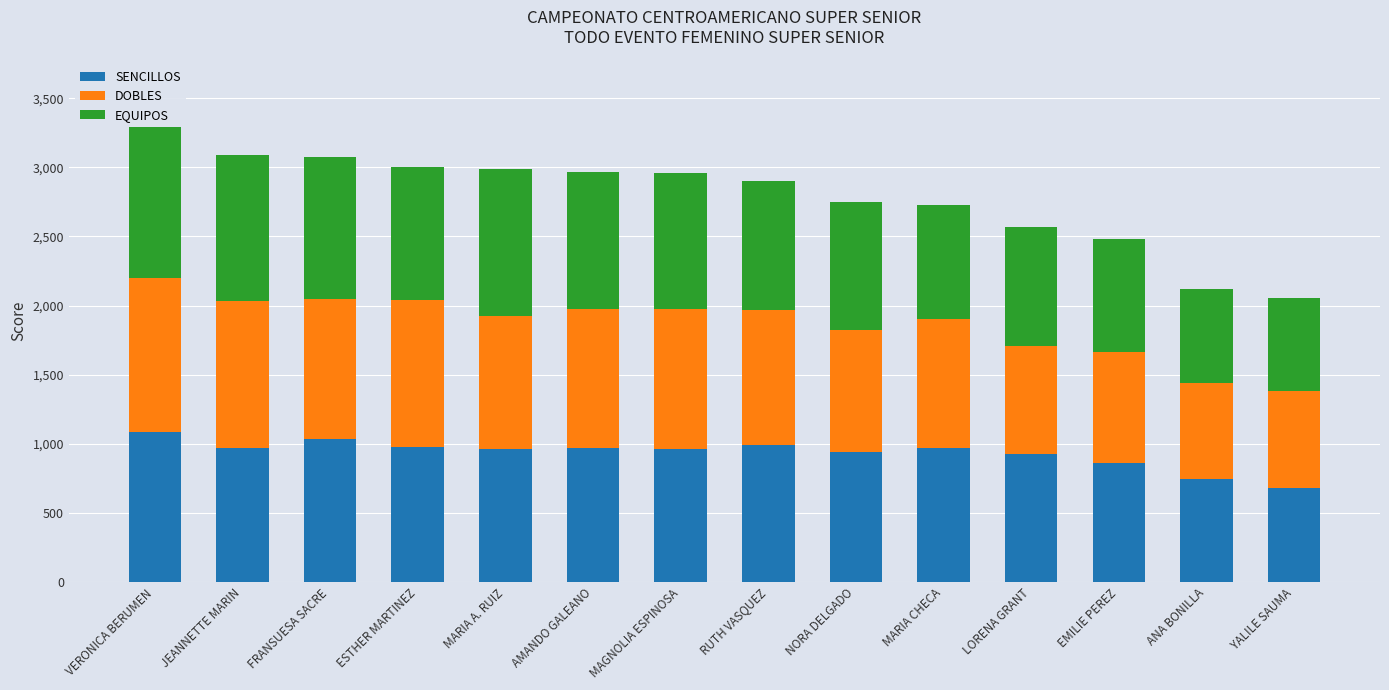

What is the sum of the SENCILLOS values at YALILE SAUMA and MAGNOLIA ESPINOSA?

1647